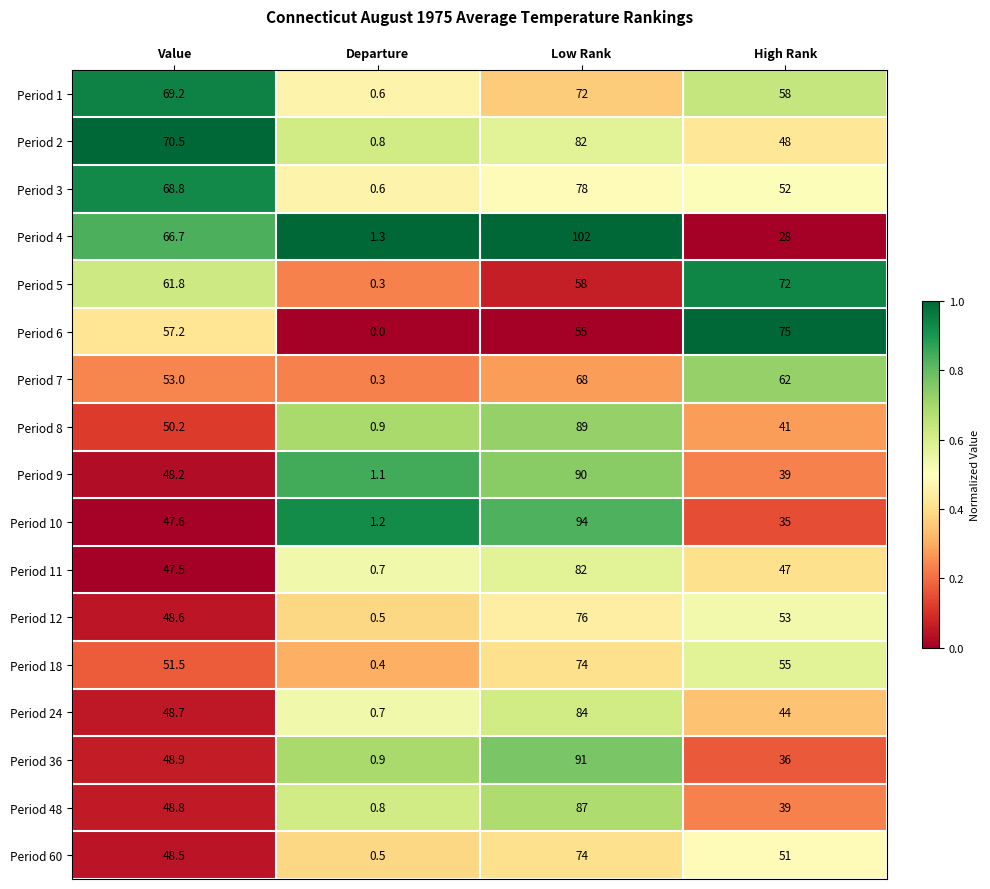

What is the difference between the highest and lowest values at Departure?

1.3